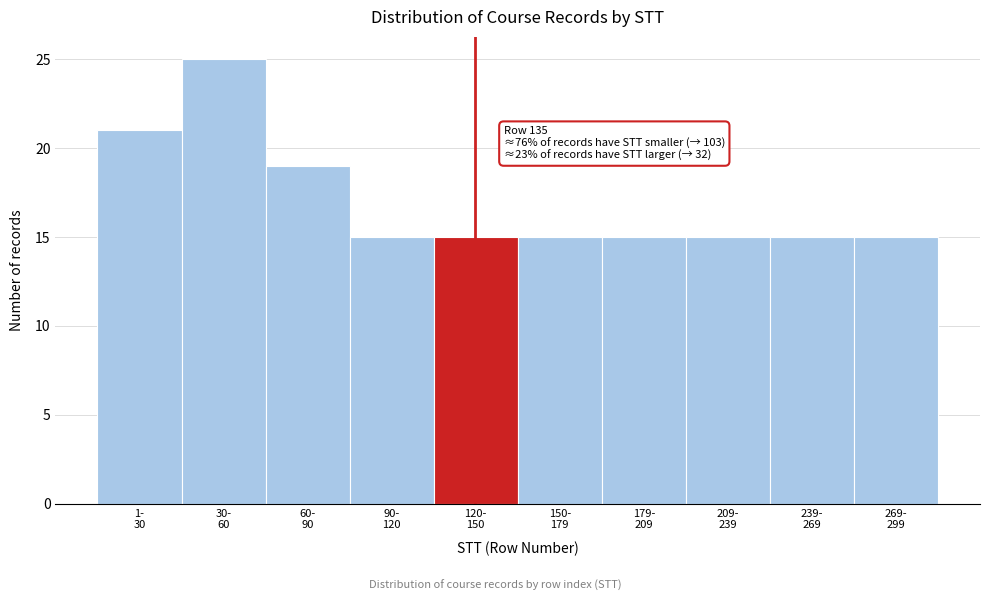

Reading left to right, list all the values displayed in this chart.

21	25	19	15	15	15	15	15	15	15